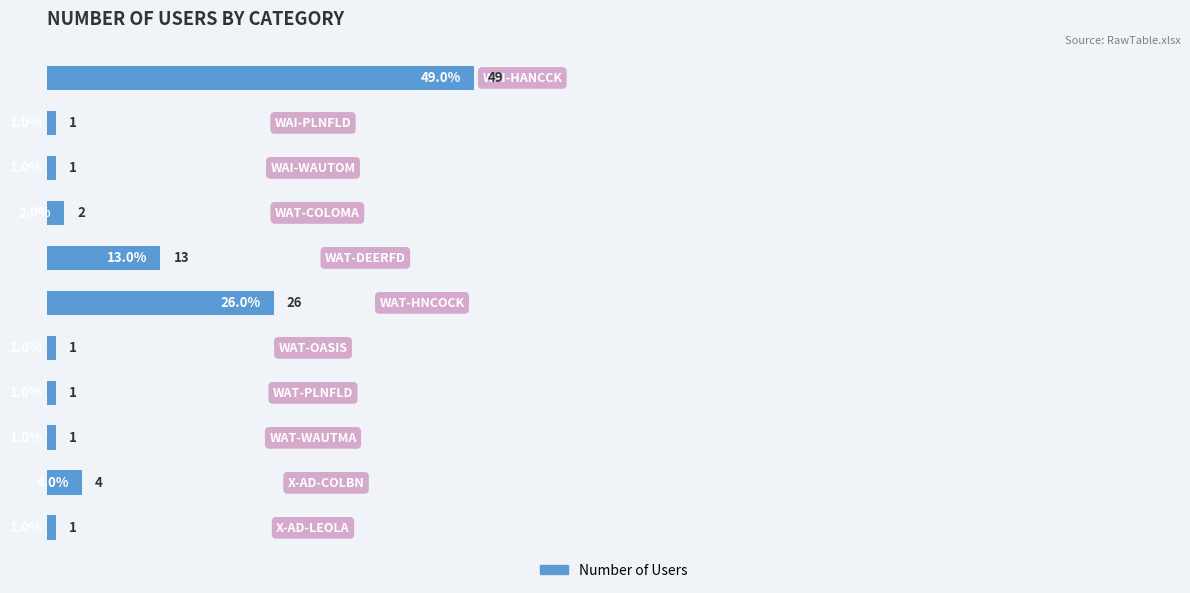

What is the sum of all values?

100